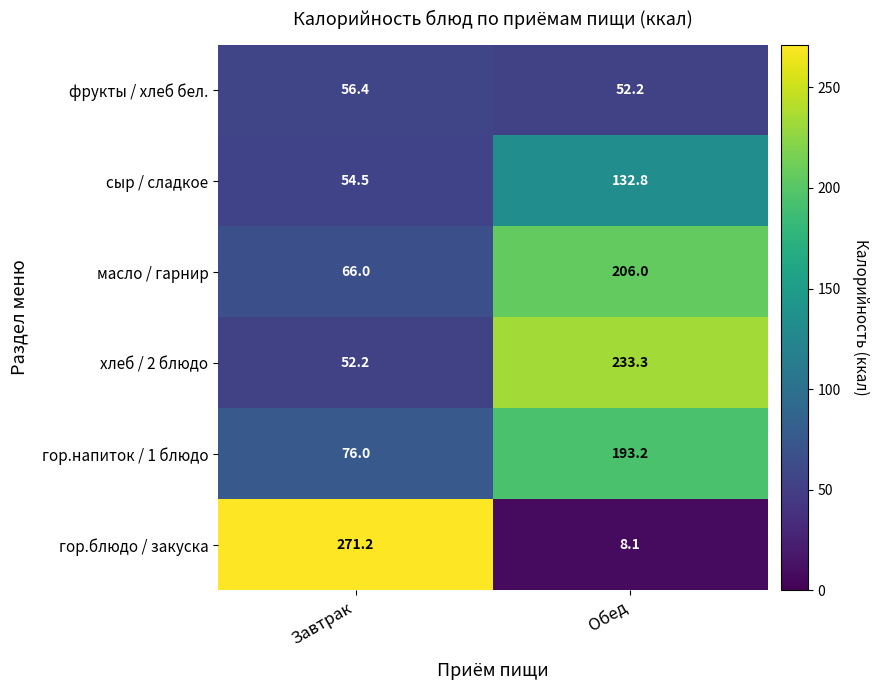

At which label is гор.напиток / 1 блюдо closest to 134?

Завтрак